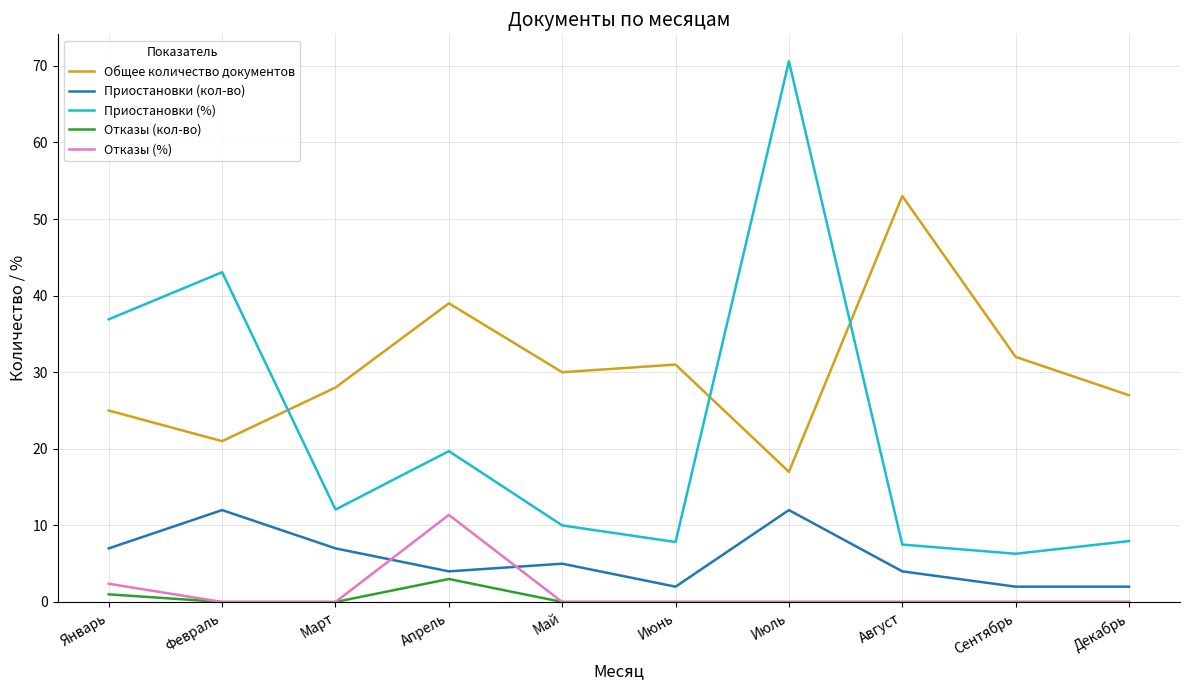

Between Июнь and Август, which series saw the biggest shift?

Общее количество документов